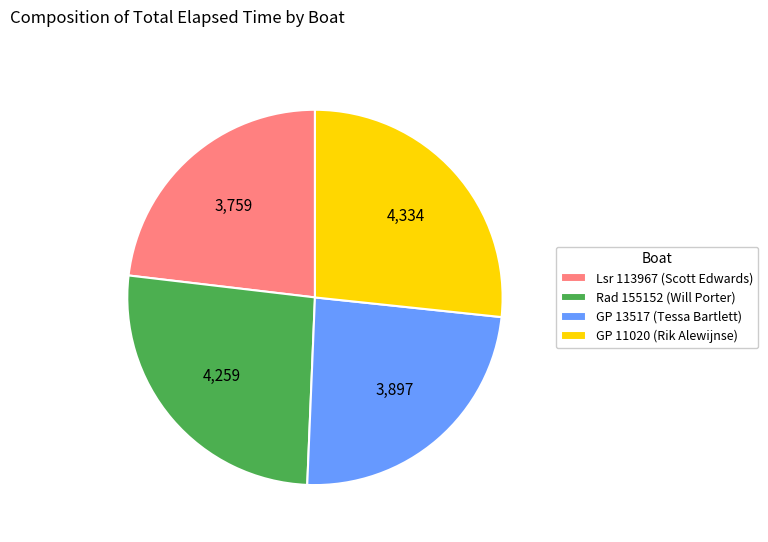

Is the sum of Rad 155152 (Will Porter) and Lsr 113967 (Scott Edwards) greater than half?

No